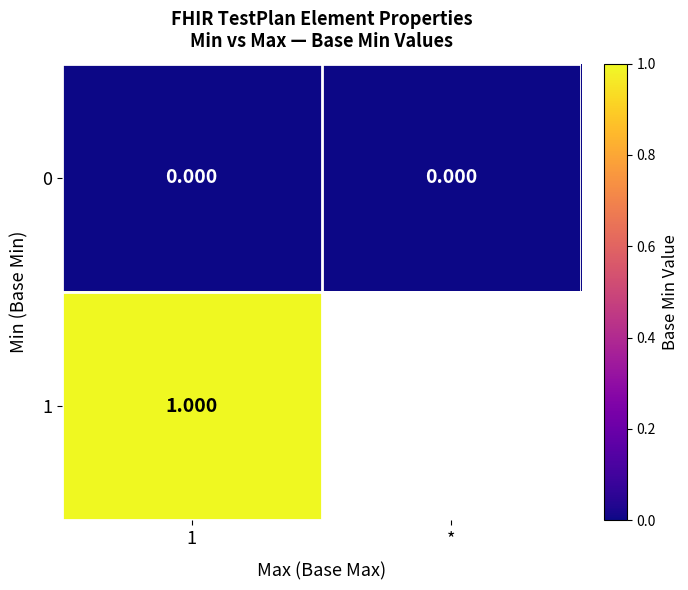

How many positive values does the 1 series have?

1